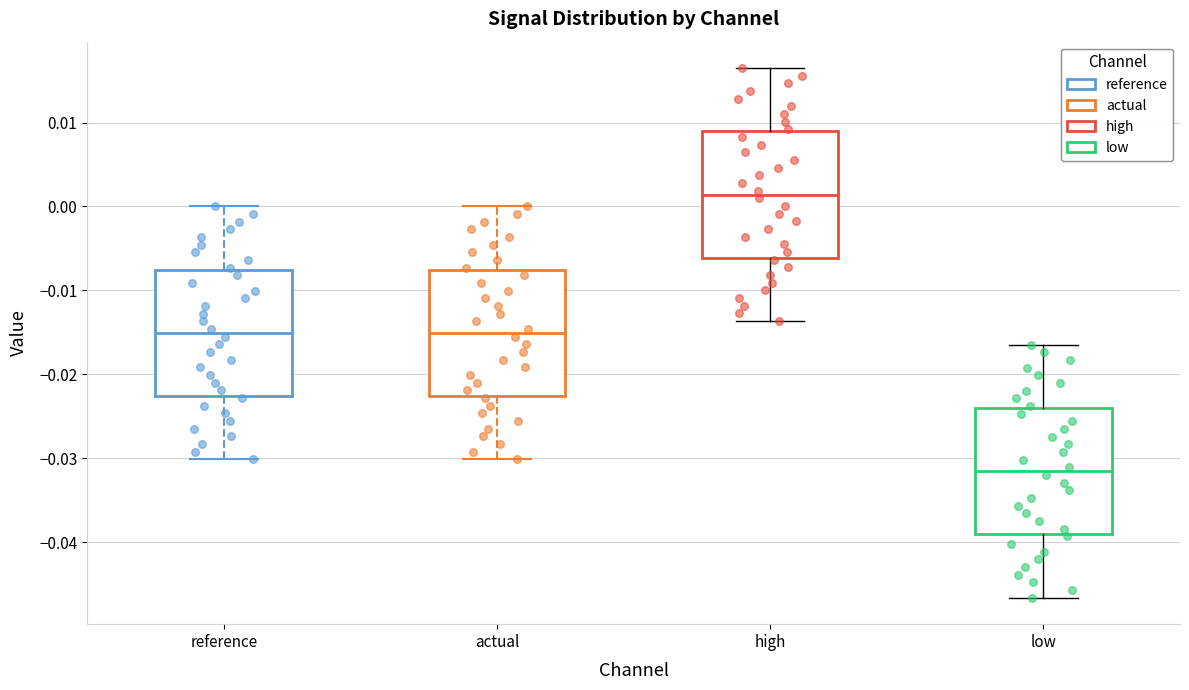

Where does the upper whisker of the box for high end on the y-axis? The values are not printed on the chart, so give them approximately, as read against the axis.

0.016